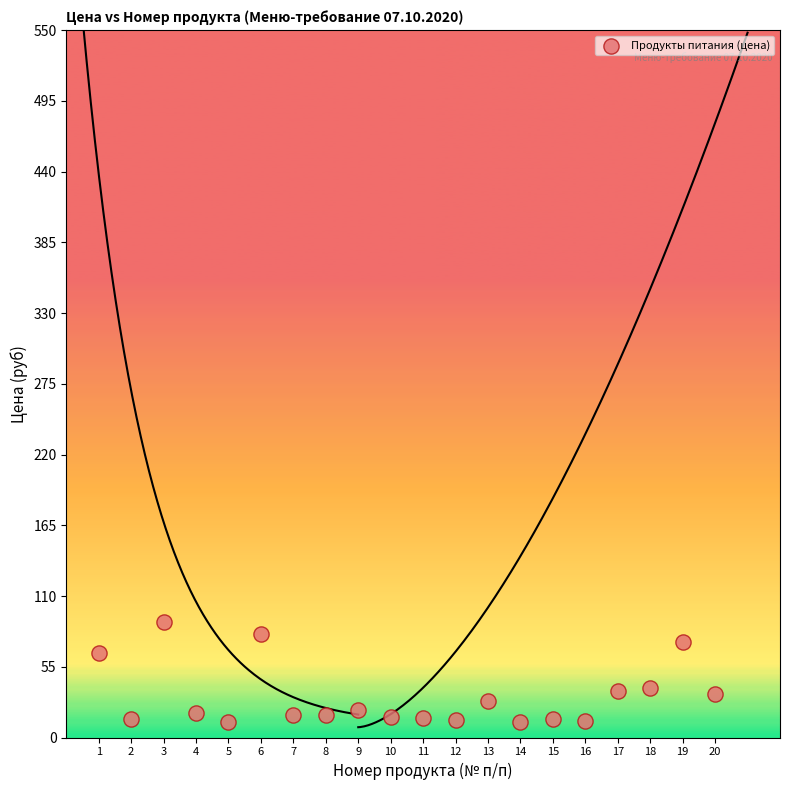

What is the range of X values (max minus min)?

19.0